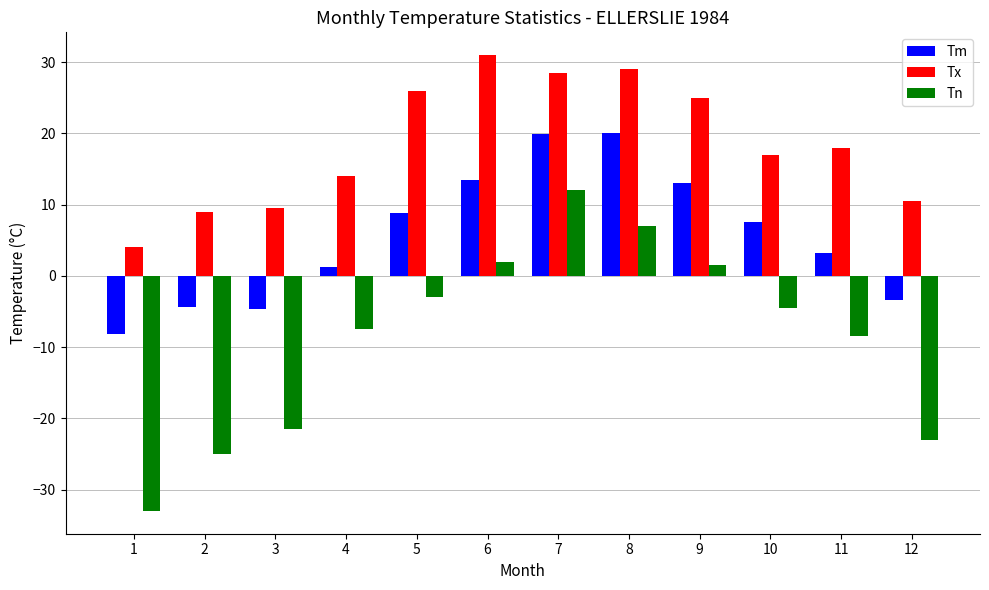

What is the difference between the Tm values at 1 and 11?

11.3